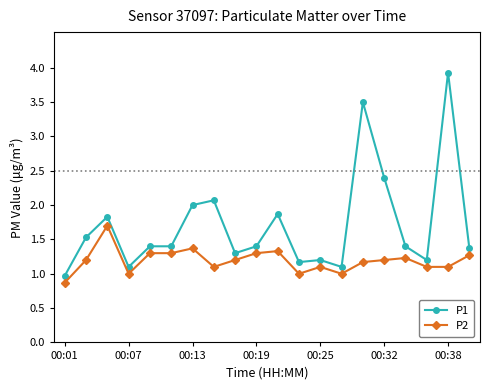

True or false: P2 and P1 cross at least once.

False